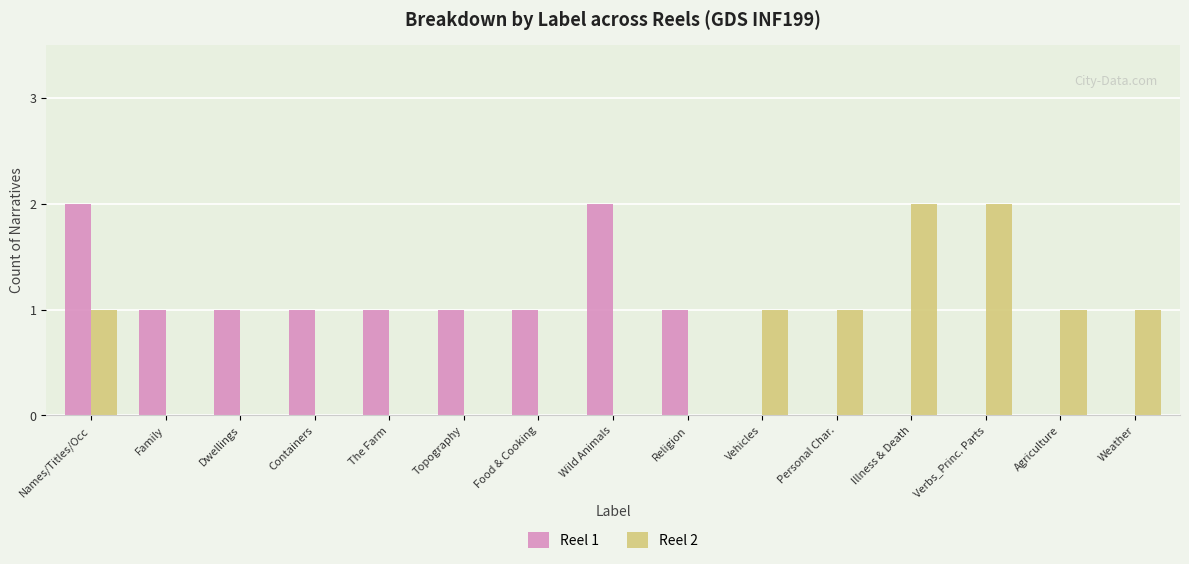

The value of Reel 2 at Illness & Death is 4. True or false?

False